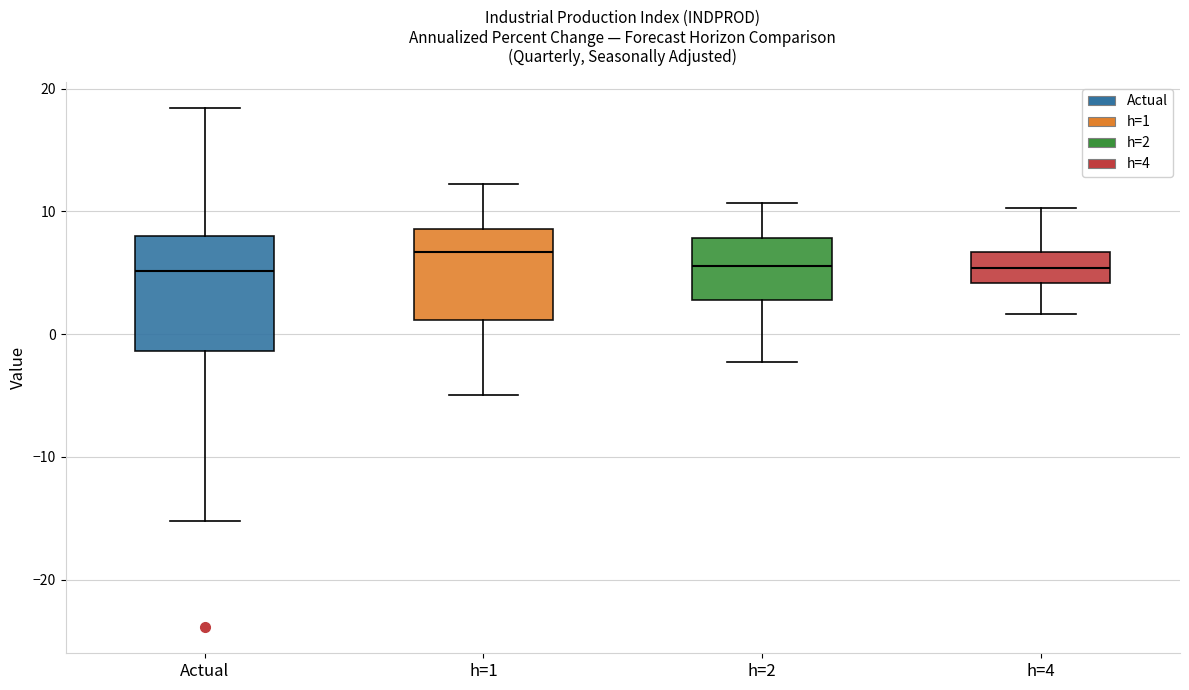

Comparing the boxes themselves (not the whiskers), which one is the tallest?

Actual